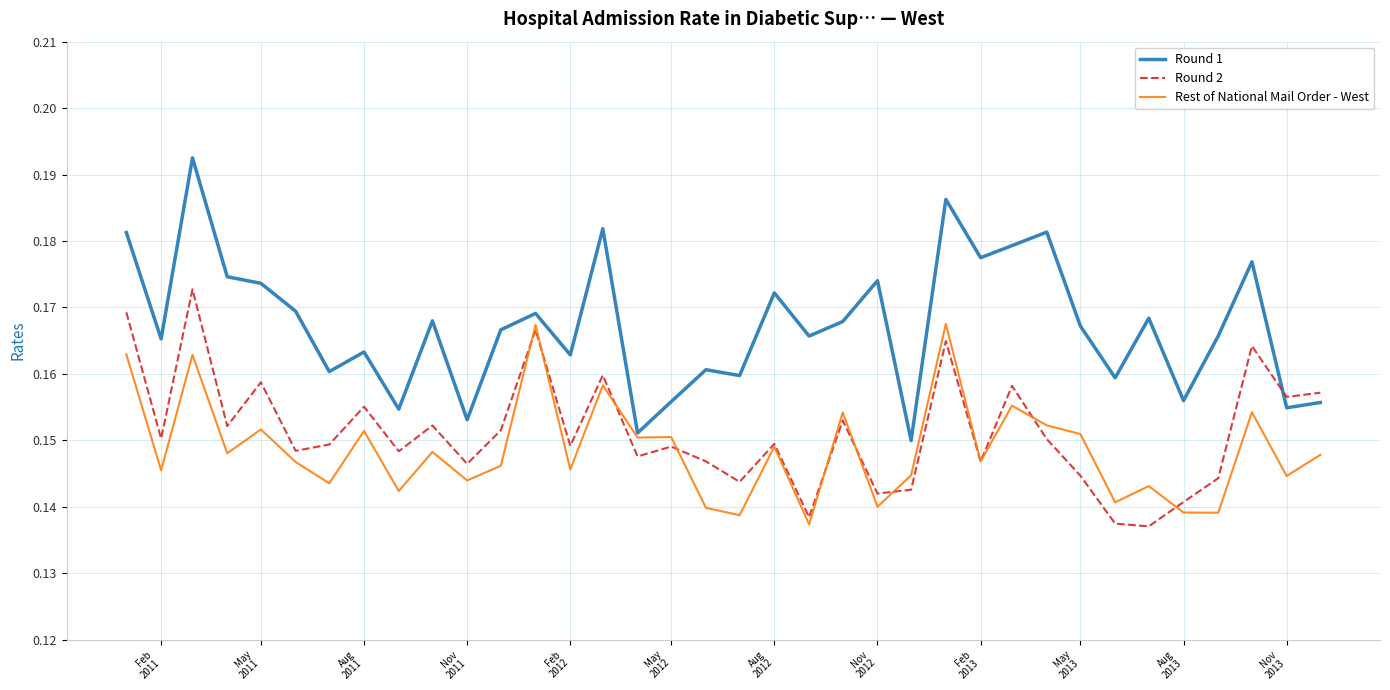

Which series has the widest spread of values?

Round 1